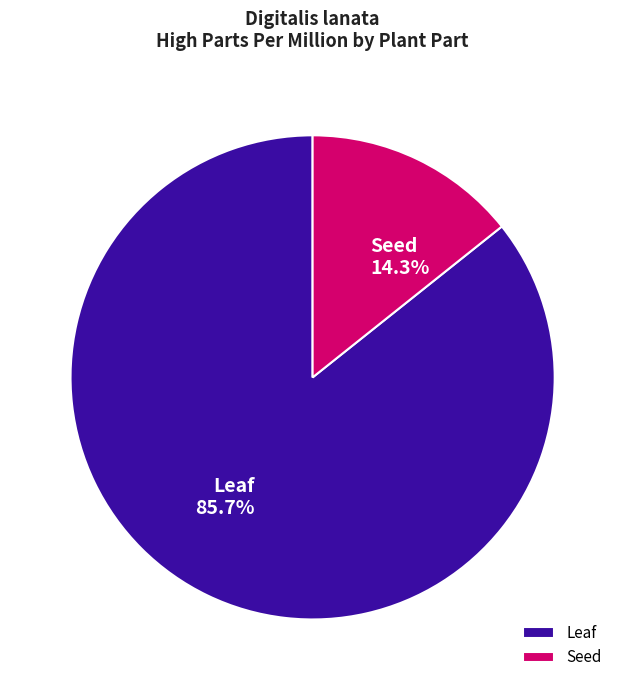

Approximately how many times larger is the value at Leaf compared to Seed?

6.0